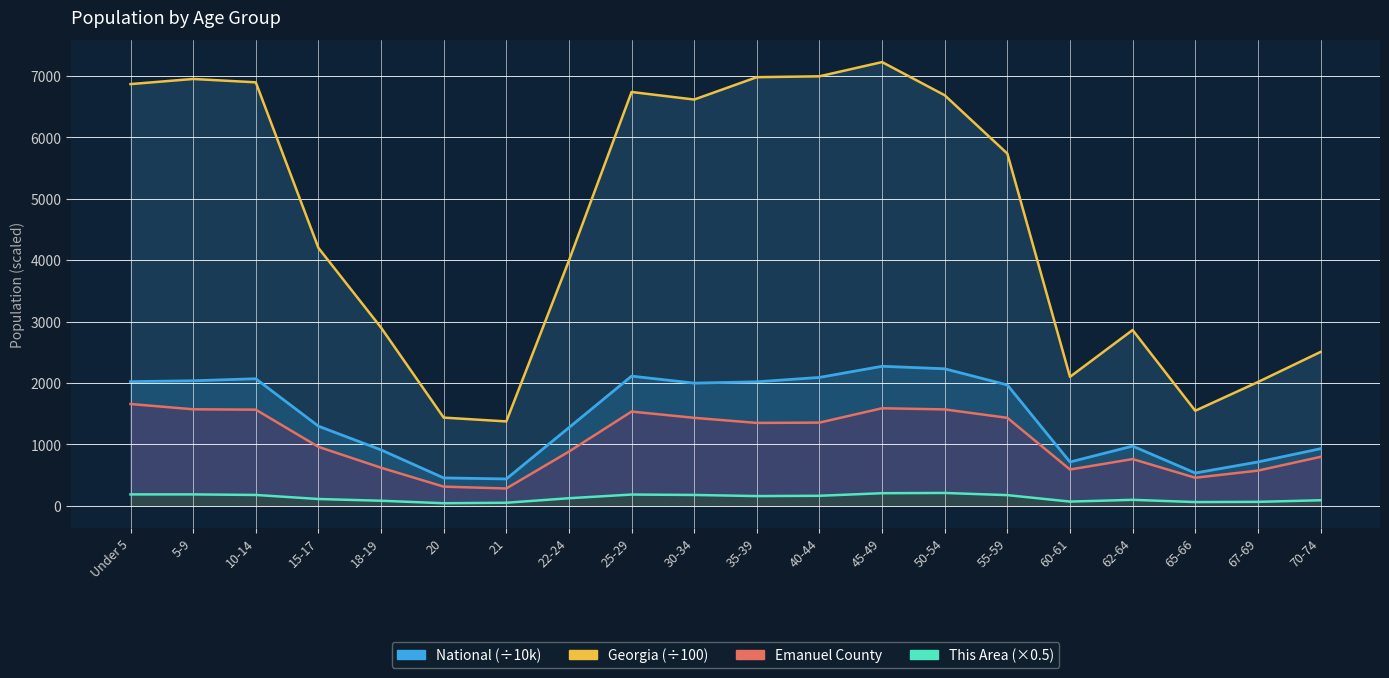

True or false: Georgia has a value of 11184.7 at 35-39.

False